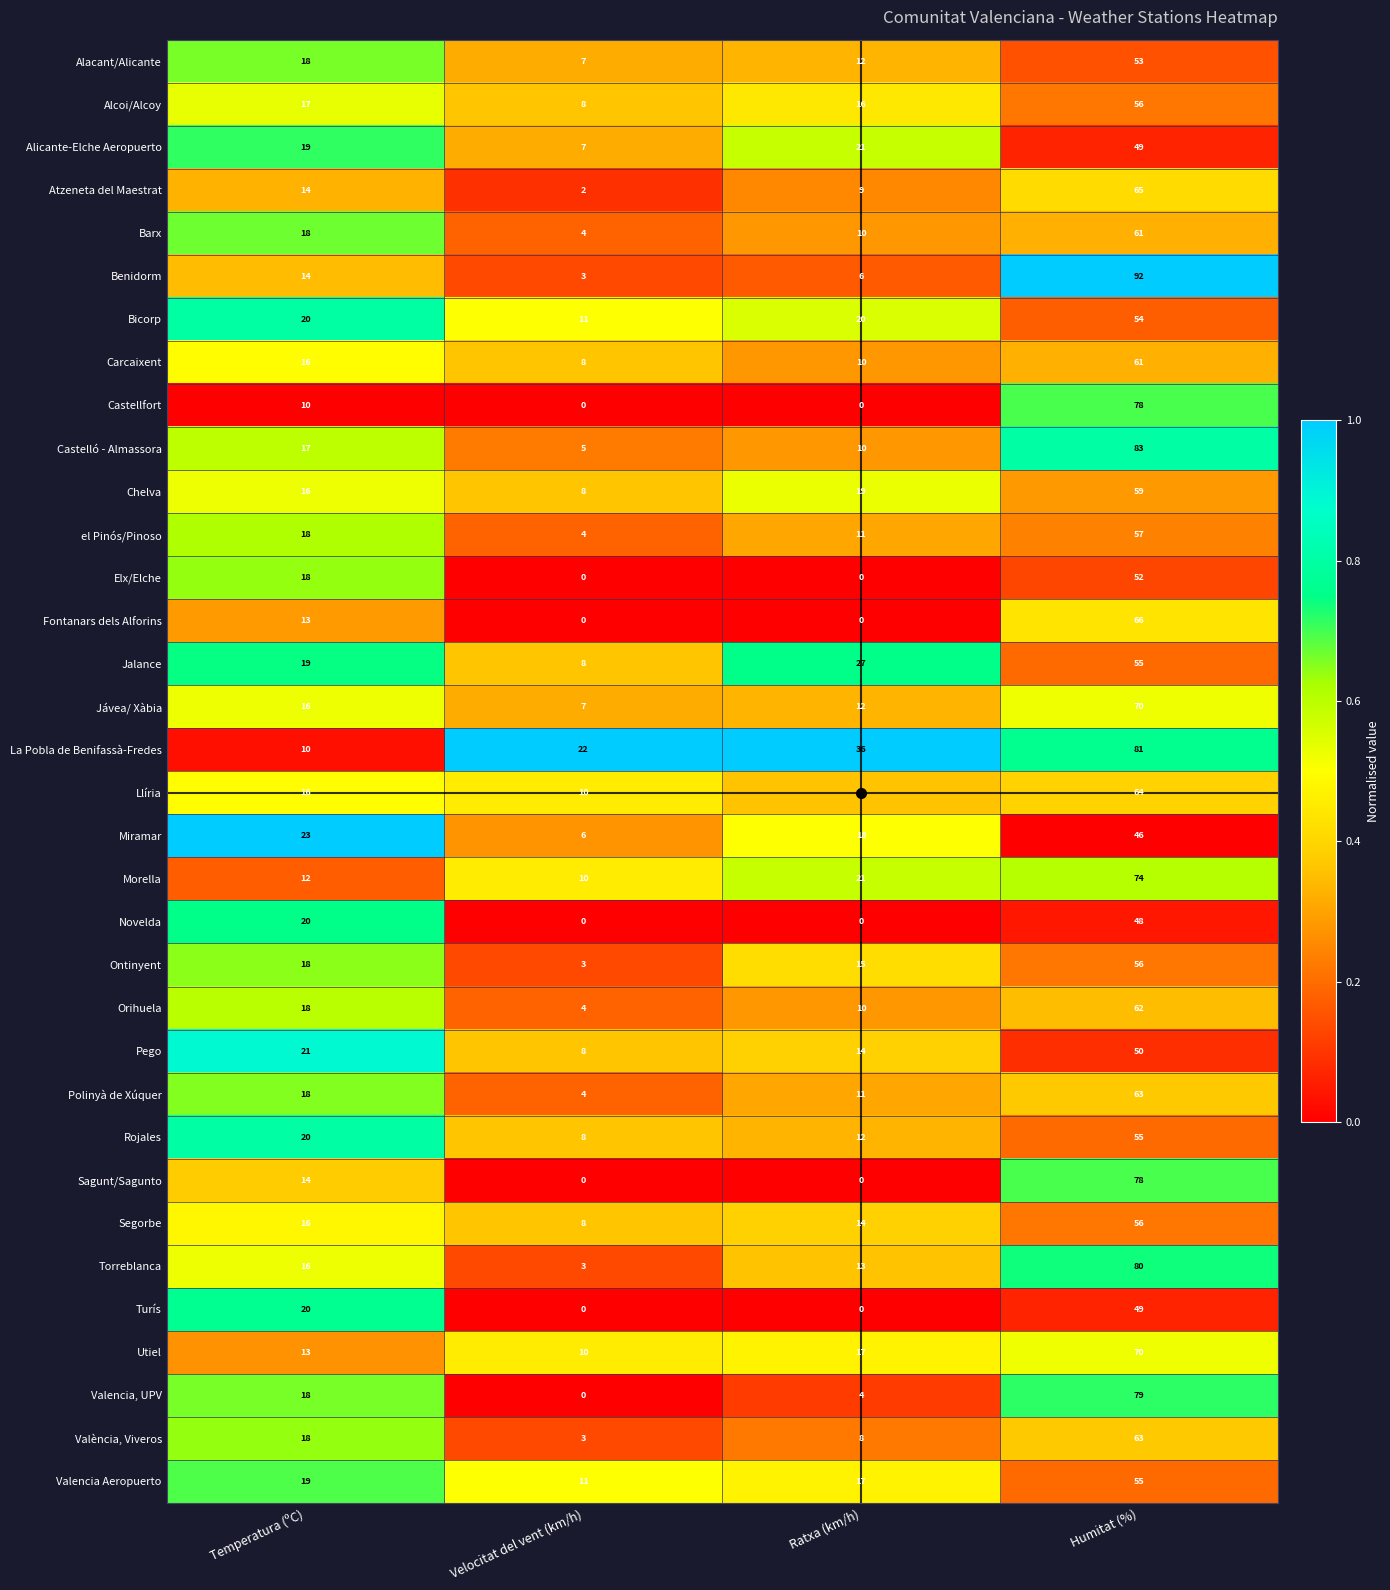

Which series changed the most between Ratxa (km/h) and Humitat (%)?

Benidorm